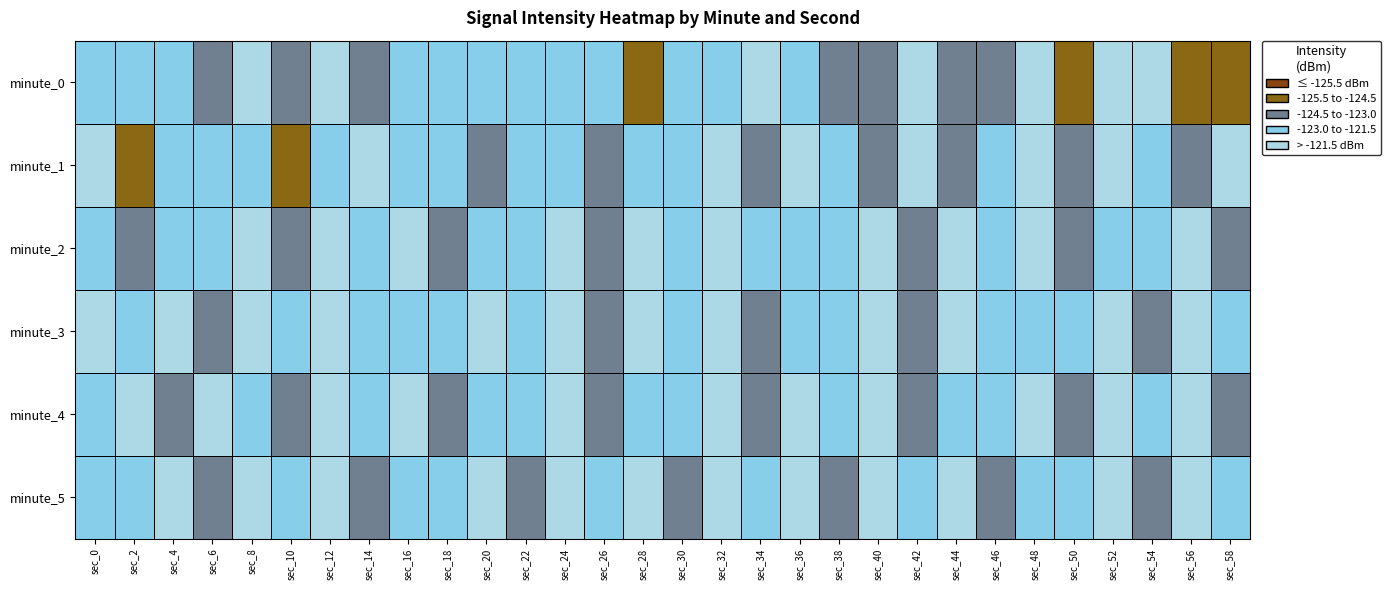

What is the difference between the highest and lowest values at sec_8?

1.4